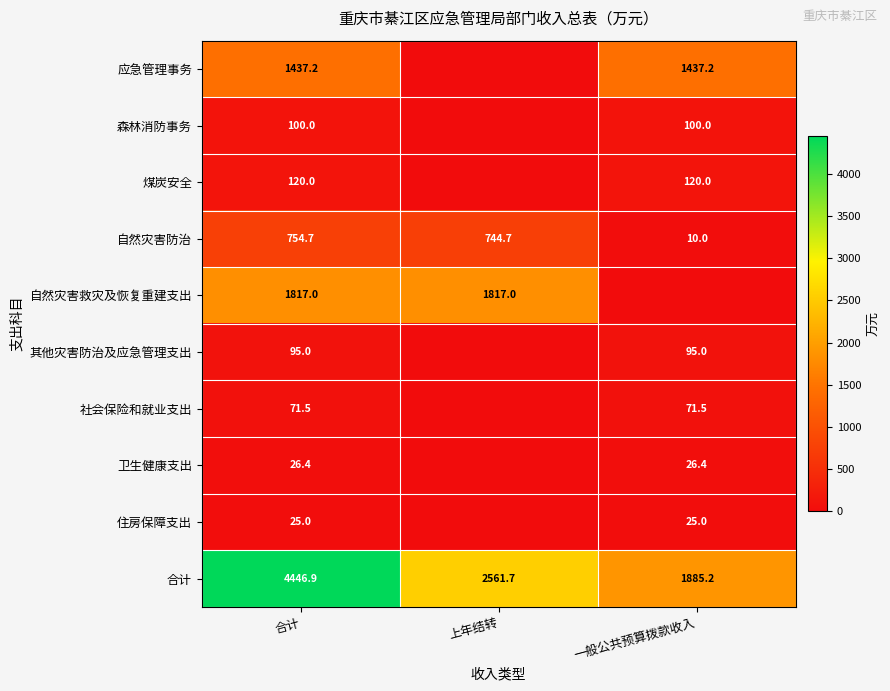

At 合计, list the series in order from smallest to largest.

住房保障支出, 卫生健康支出, 社会保险和就业支出, 其他灾害防治及应急管理支出, 森林消防事务, 煤炭安全, 自然灾害防治, 应急管理事务, 自然灾害救灾及恢复重建支出, 合计